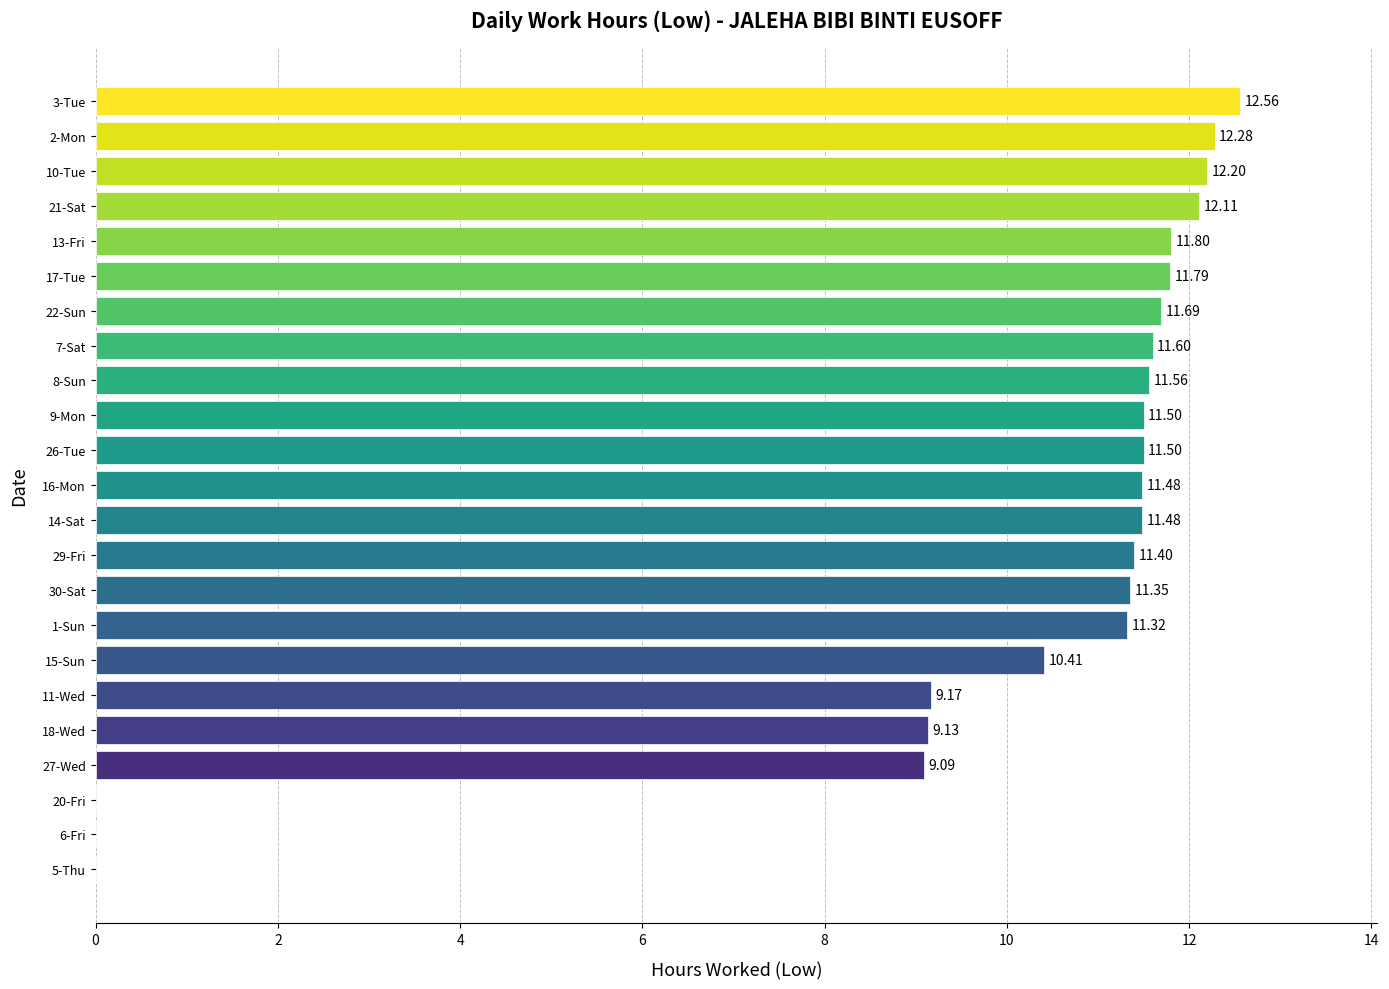

What is the sum of all values?

225.4